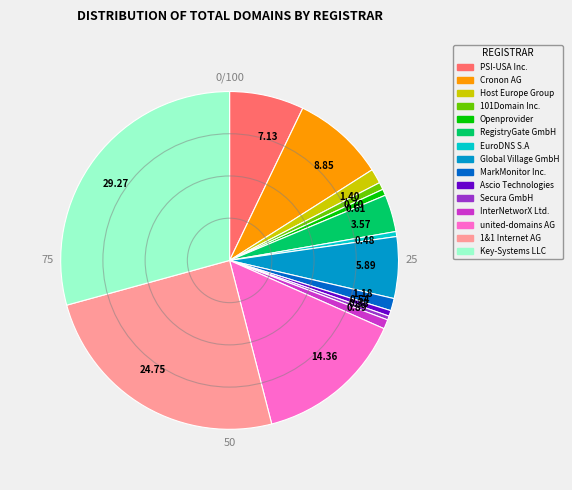

Between 5.89 and 0.54, which is larger?

5.89